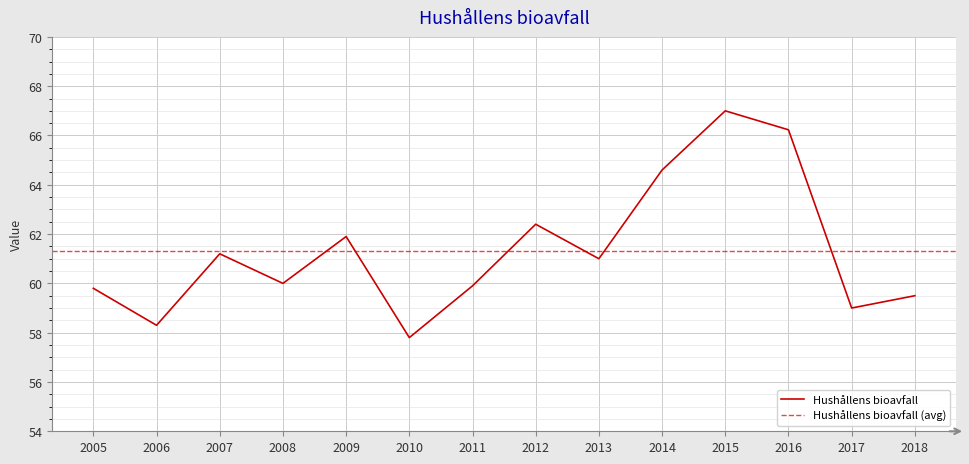

What is the ratio of the value at 2006 to the value at 2015?

0.9